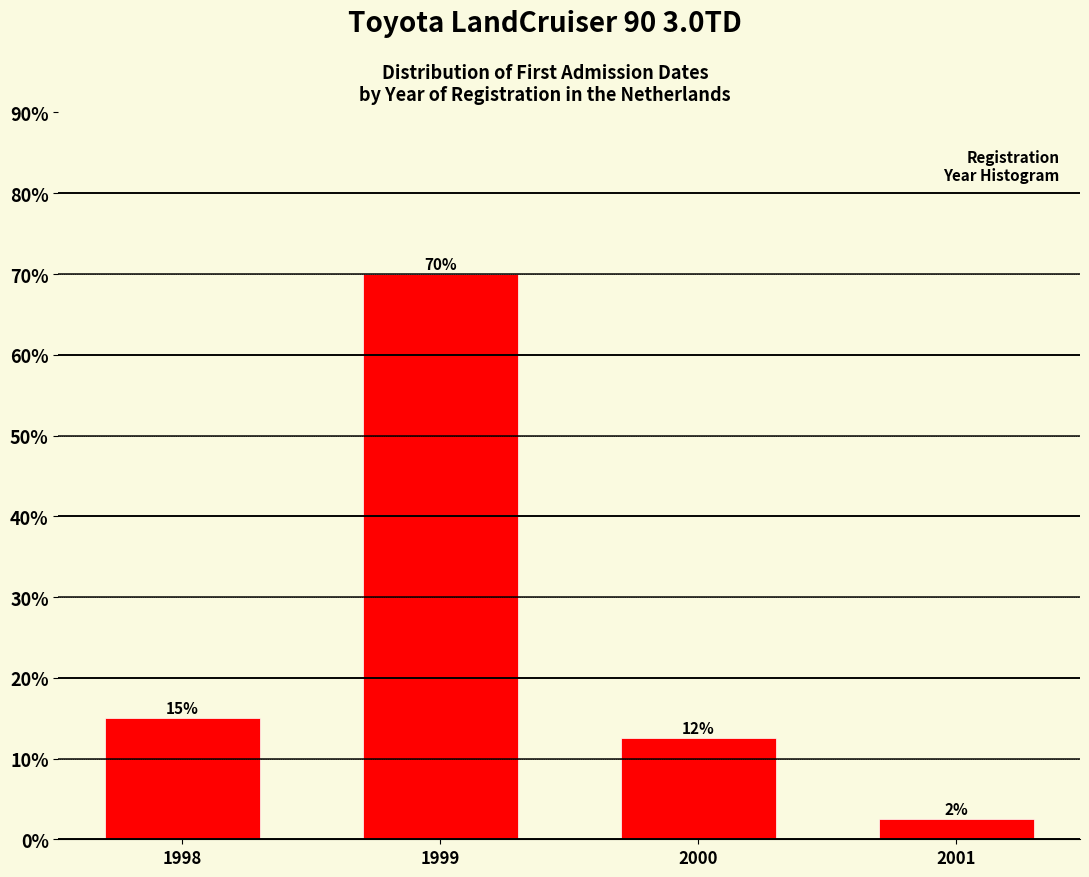

List the labels in order of value, smallest first.

2001, 2000, 1998, 1999